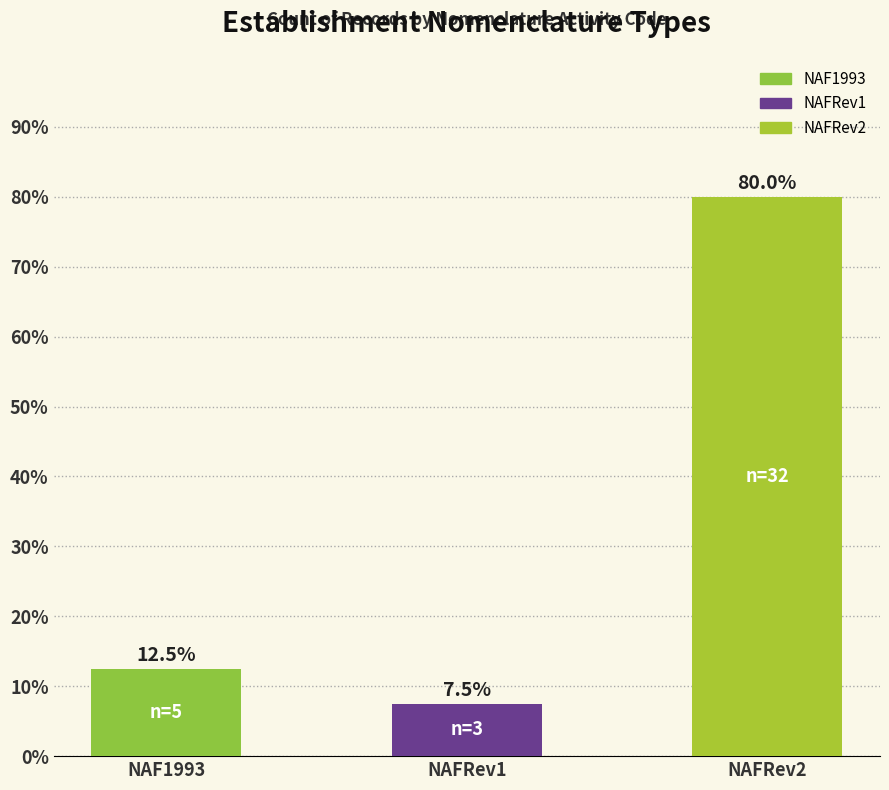

What is the value of the 3rd bar from the left?

80.0